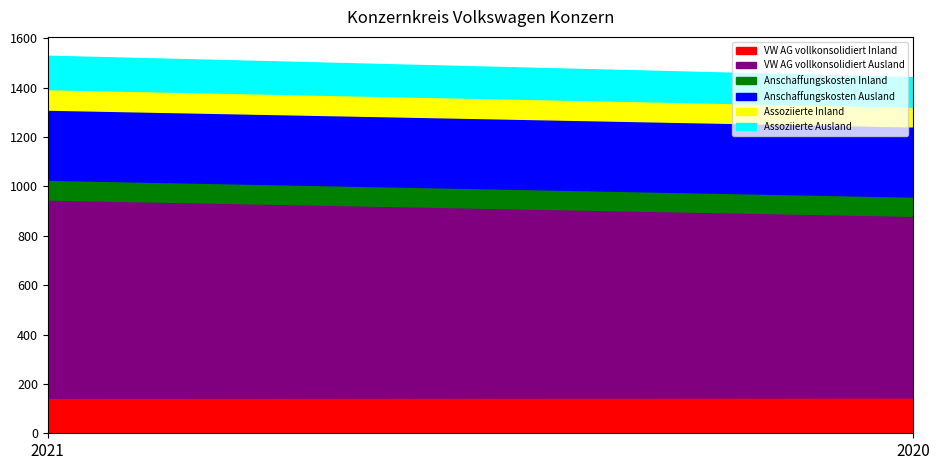

At which category does the chart reach its peak across all series?

2021